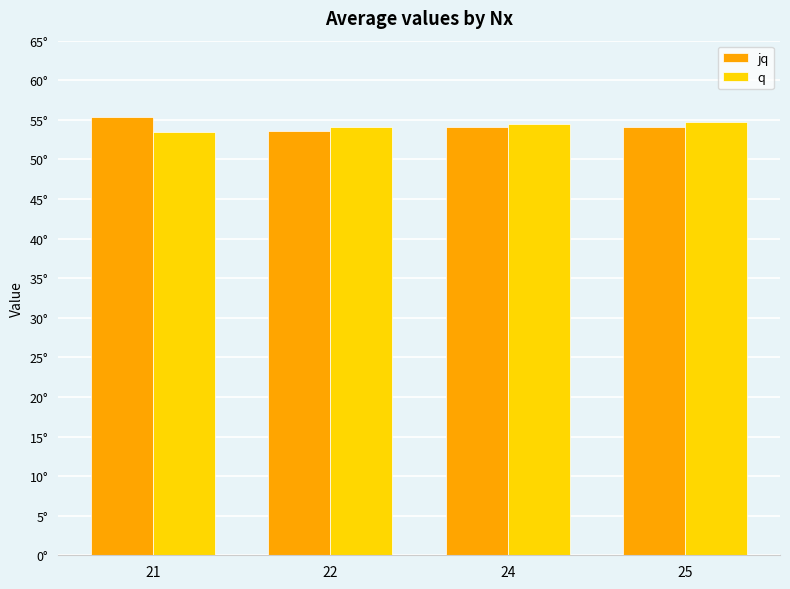

Rank the series at 24 from highest to lowest value.

q, jq